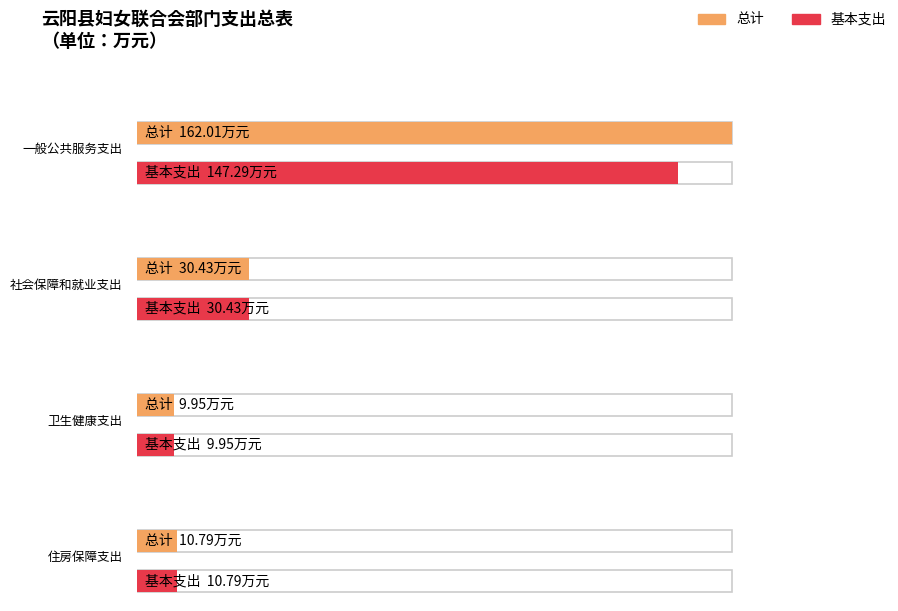

Which has a higher value, 一般公共服务支出 or 住房保障支出?

一般公共服务支出